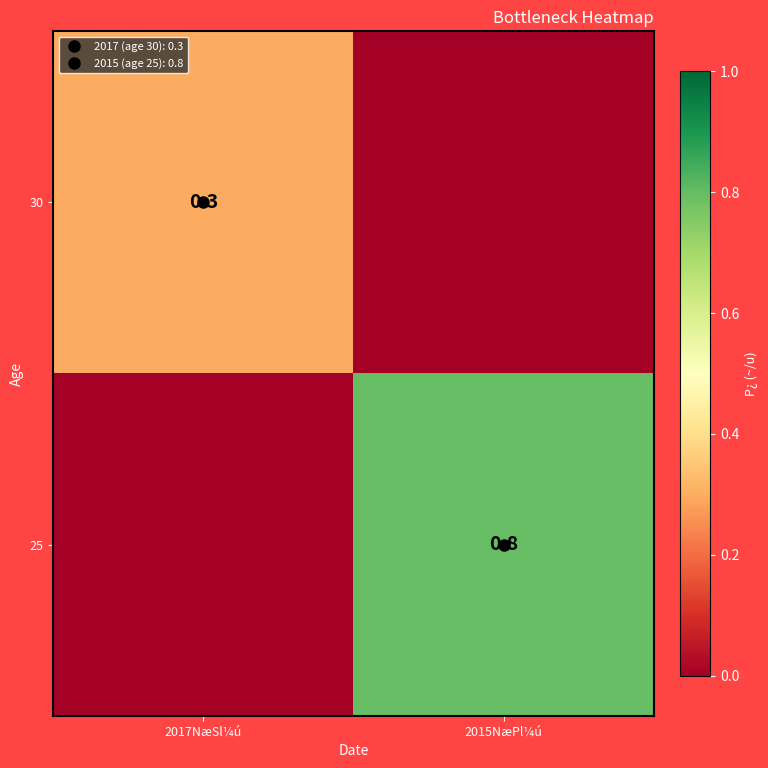

Rank the series by their average value, from lowest to highest.

30, 25